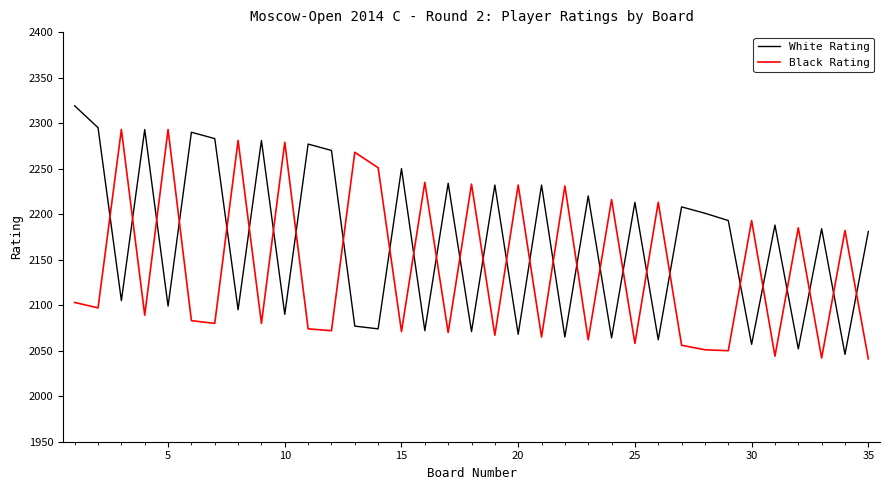

Which series has the largest total across all categories?

White Rating